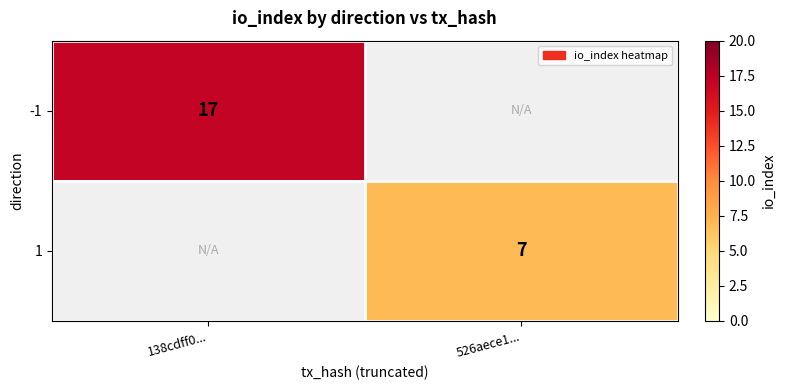

The value of 1 at 526aece1... is 7. True or false?

True